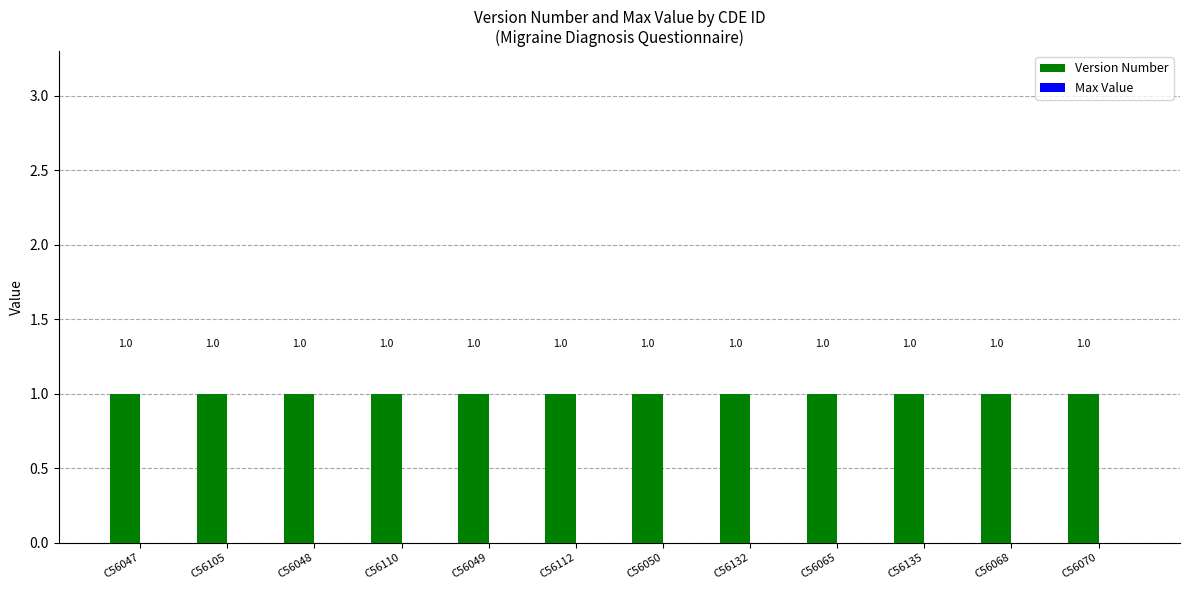

What are all the series names shown in the legend?

Version Number, Max Value